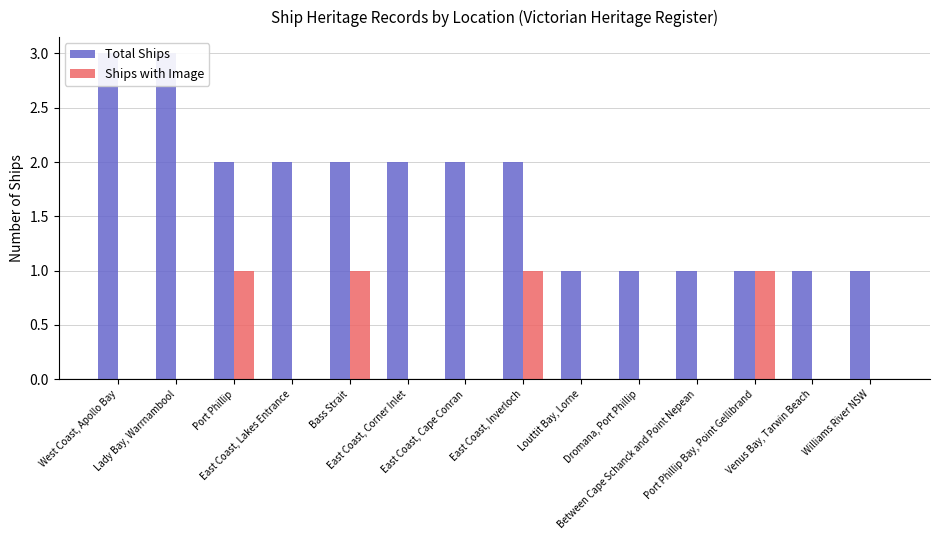

Which series has the largest range (max minus min)?

Total Ships